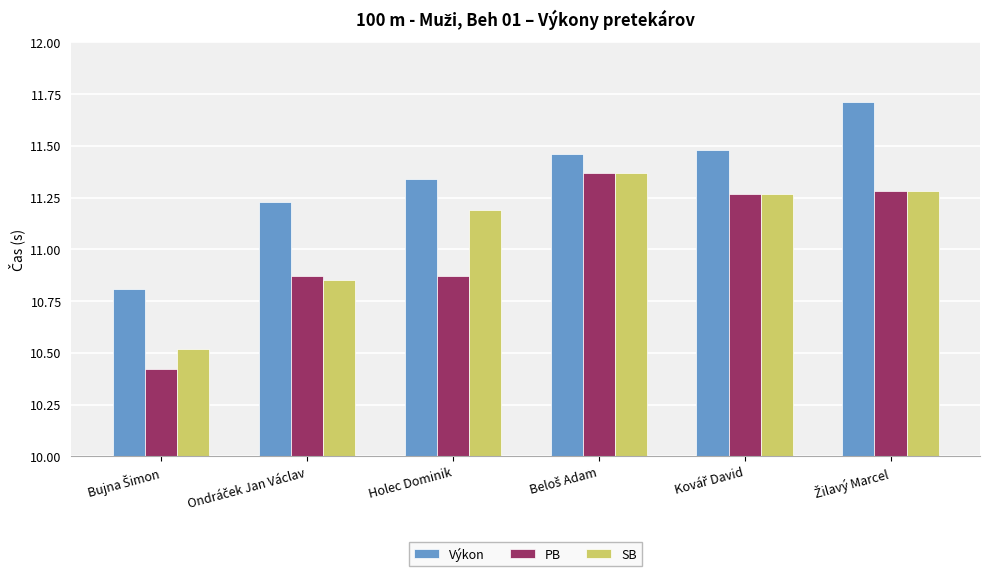

What is the maximum value shown in the chart?

11.7